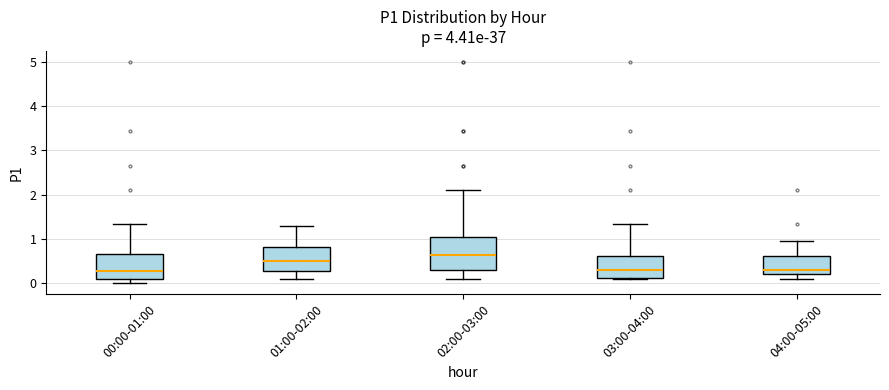

Where is the lower edge of the box for 01:00-02:00 on the y-axis? The values are not printed on the chart, so give them approximately, as read against the axis.

0.3